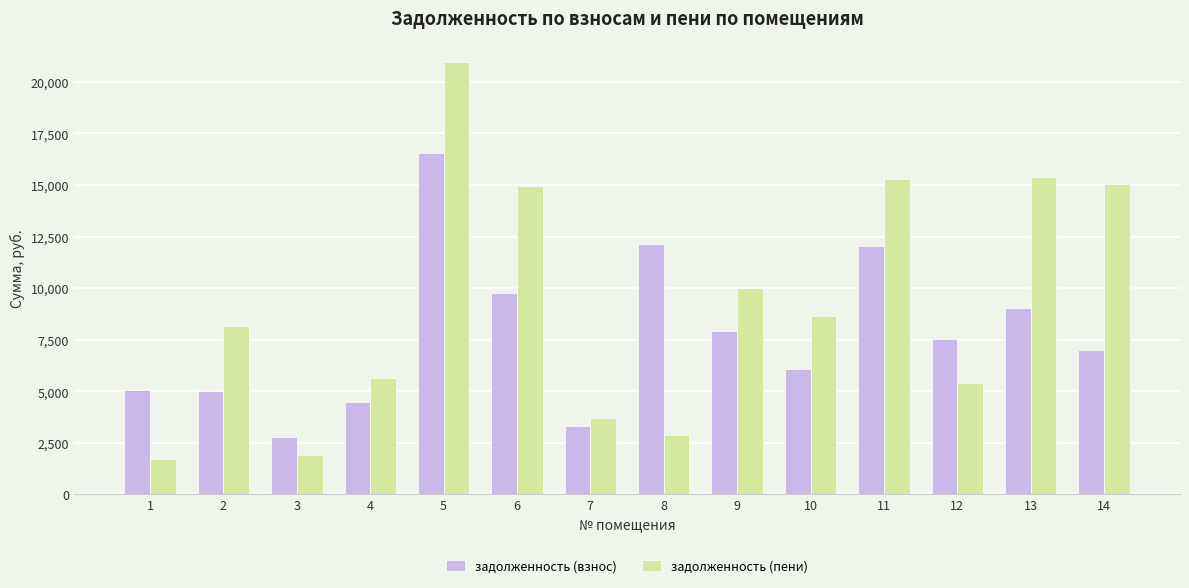

What is the sum of the задолженность (взнос) values at 4 and 5?

21031.9